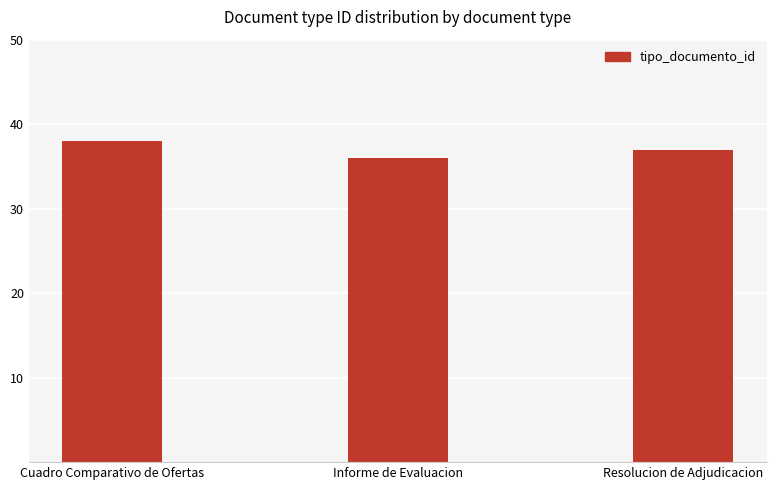

Reading right to left, extract all data points from this chart.

Resolucion de Adjudicacion=37	Informe de Evaluacion=36	Cuadro Comparativo de Ofertas=38